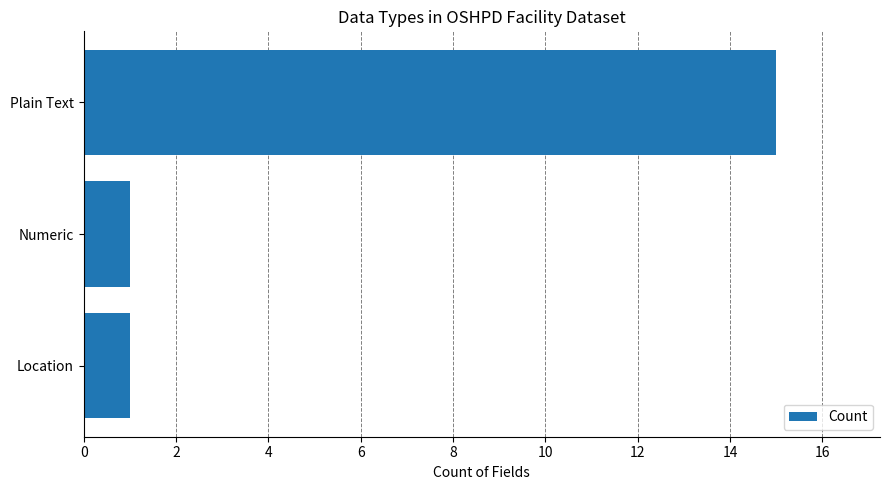

Reading top to bottom, list all the values displayed in this chart.

Plain Text=15	Numeric=1	Location=1